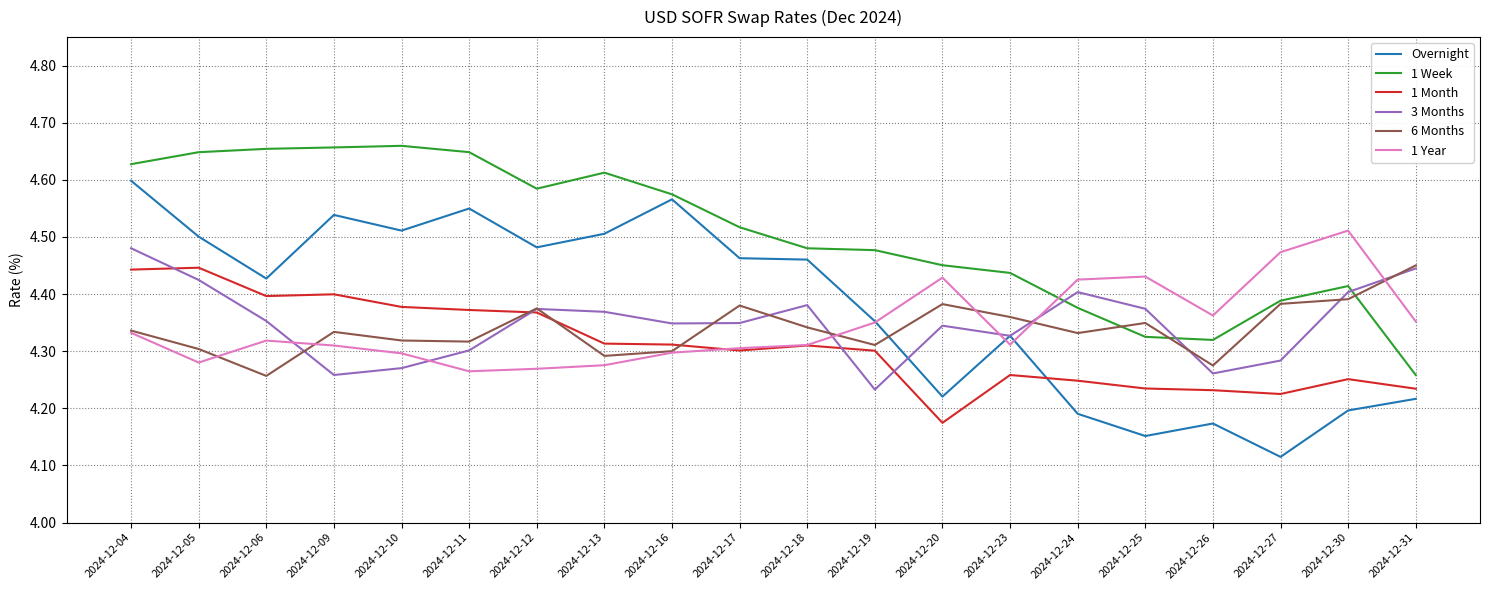

How many intersections are there between 1 Month and Overnight?

1